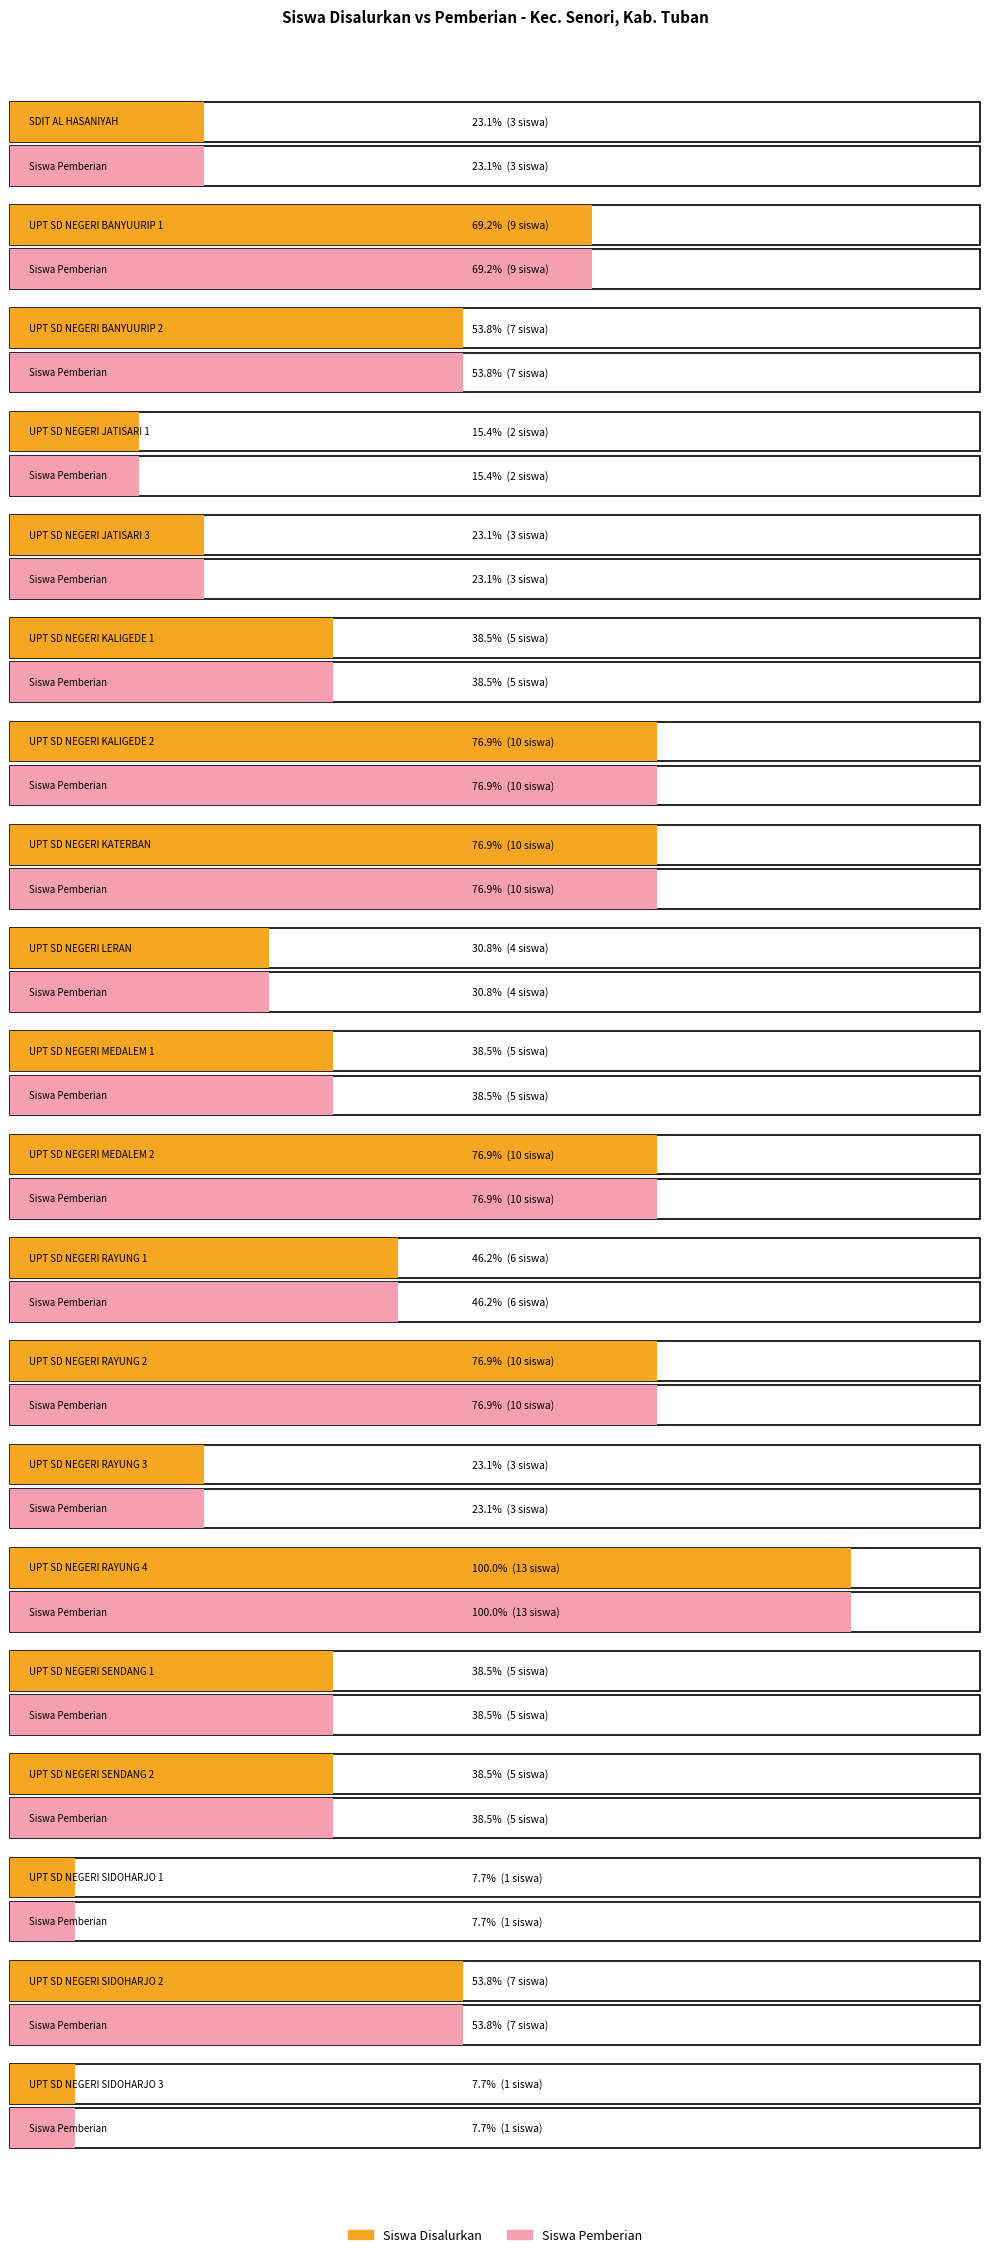

What are all the series names shown in the legend?

Siswa Disalurkan, Siswa Pemberian